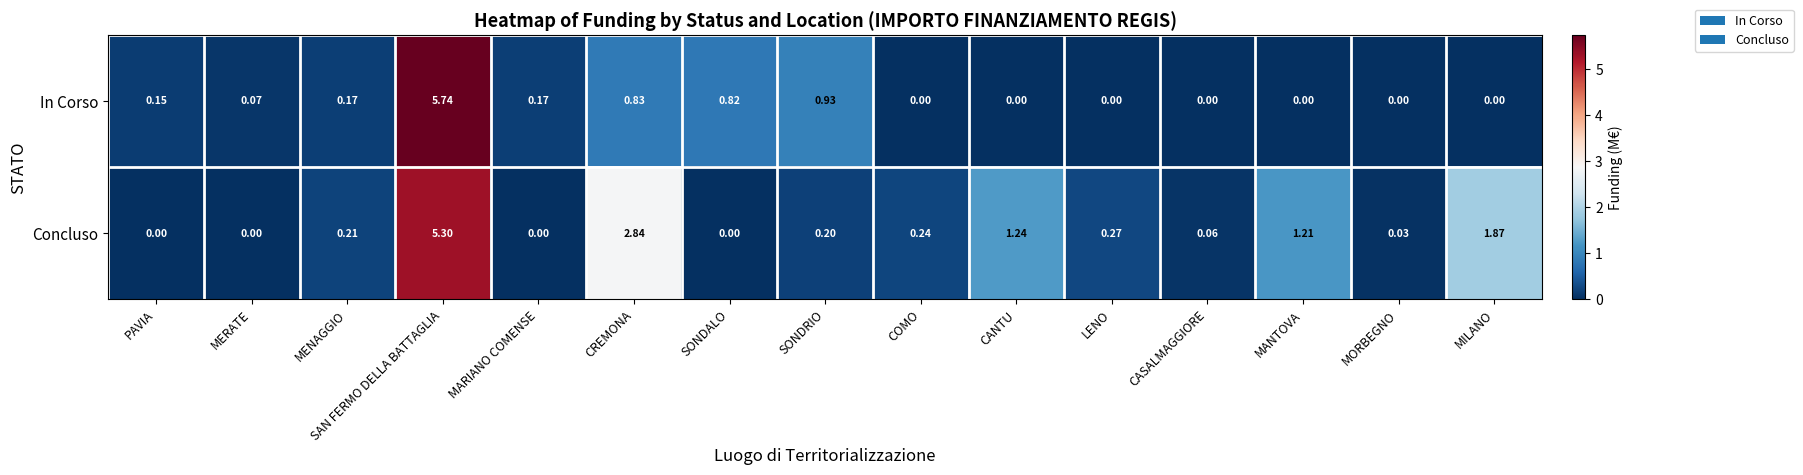

List the series in order of their overall mean, lowest first.

In Corso, Concluso